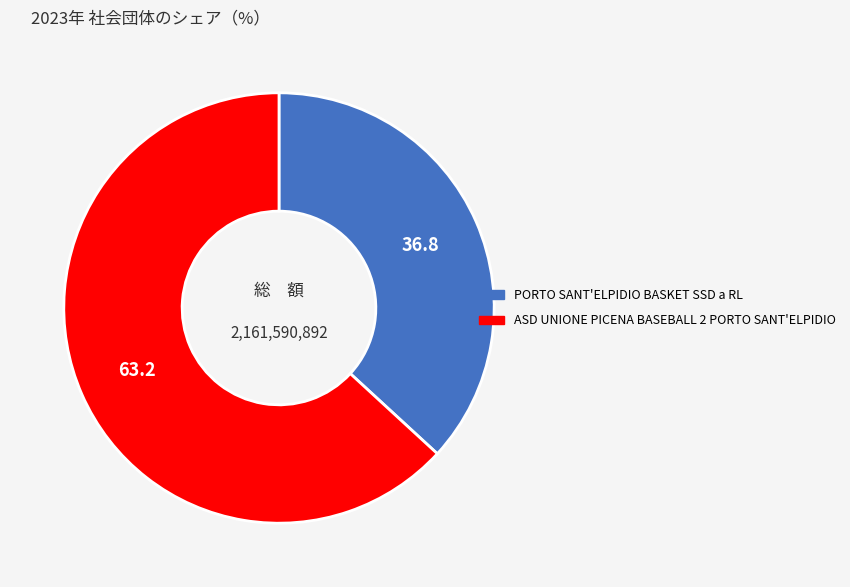

True or false: ASD UNIONE PICENA BASEBALL 2 PORTO SANT'ELPIDIO accounts for 63% of the total.

True